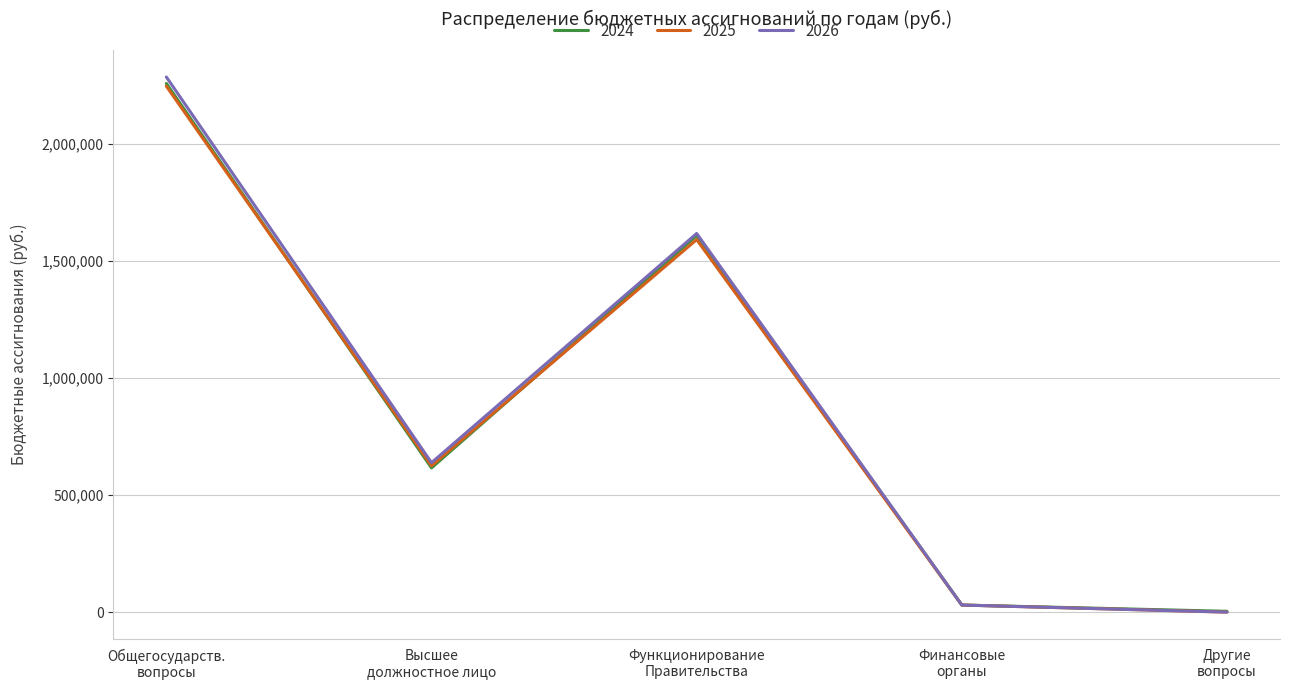

What are all the series names shown in the legend?

2024, 2025, 2026